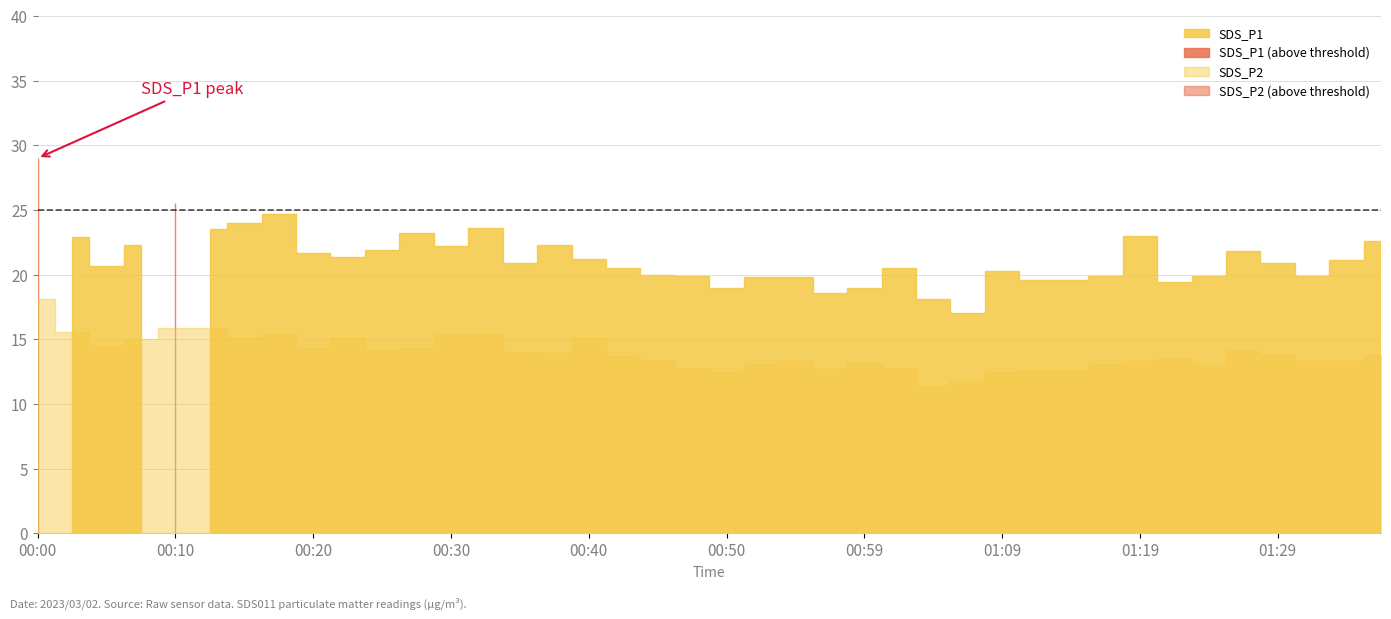

How many data points in SDS_P2 are less than 13?

9